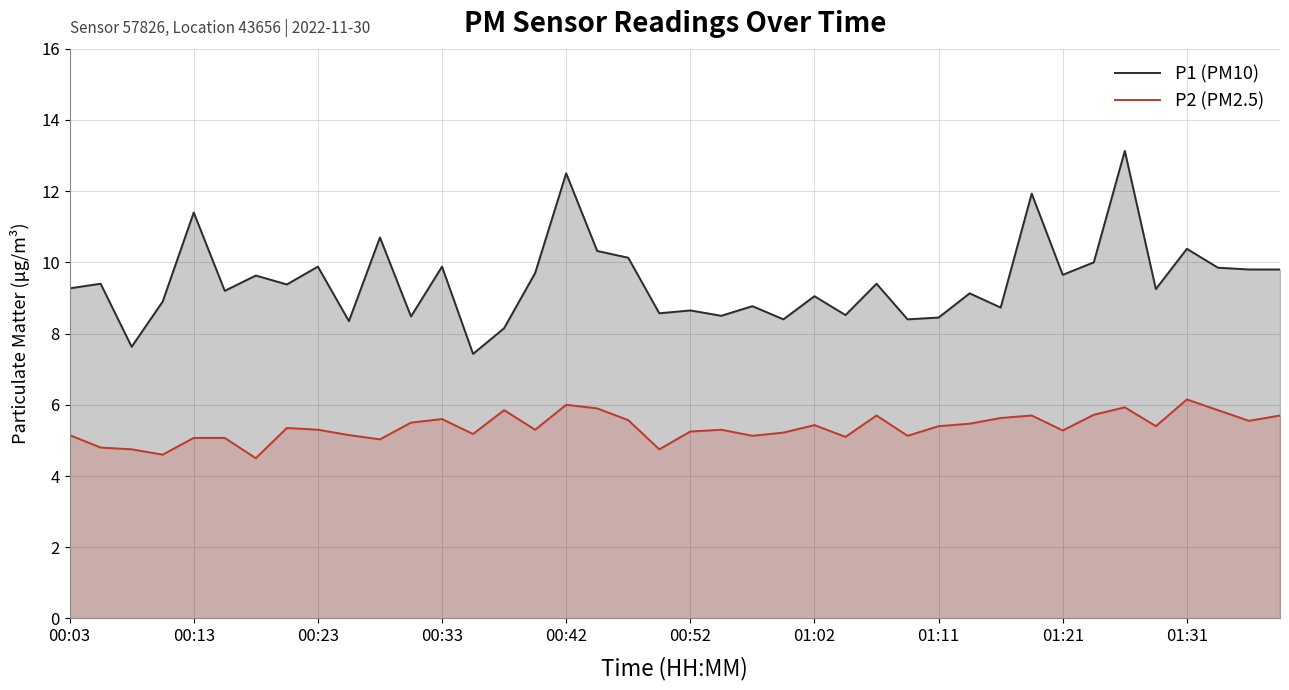

Reading left to right, extract all data points from this chart.

P1 (PM10): 9.3	9.4	7.6	8.9	11.4	9.2	9.6	9.4	9.9	8.3	10.7	8.5	9.9	7.4	8.2	9.7	12.5	10.3	10.1	8.6	8.7	8.5	8.8	8.4	9.1	8.5	9.4	8.4	8.4	9.1	8.7	11.9	9.7	10.0	13.1	9.2	10.4	9.8	9.8	9.8
P2 (PM2.5): 5.2	4.8	4.8	4.6	5.1	5.1	4.5	5.3	5.3	5.2	5.0	5.5	5.6	5.2	5.8	5.3	6.0	5.9	5.6	4.8	5.2	5.3	5.1	5.2	5.4	5.1	5.7	5.1	5.4	5.5	5.6	5.7	5.3	5.7	5.9	5.4	6.2	5.8	5.5	5.7